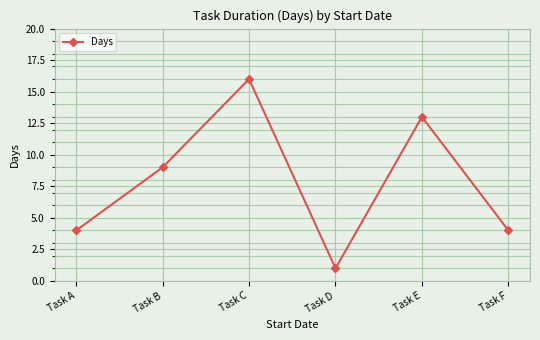

What is the sum of all values?

47